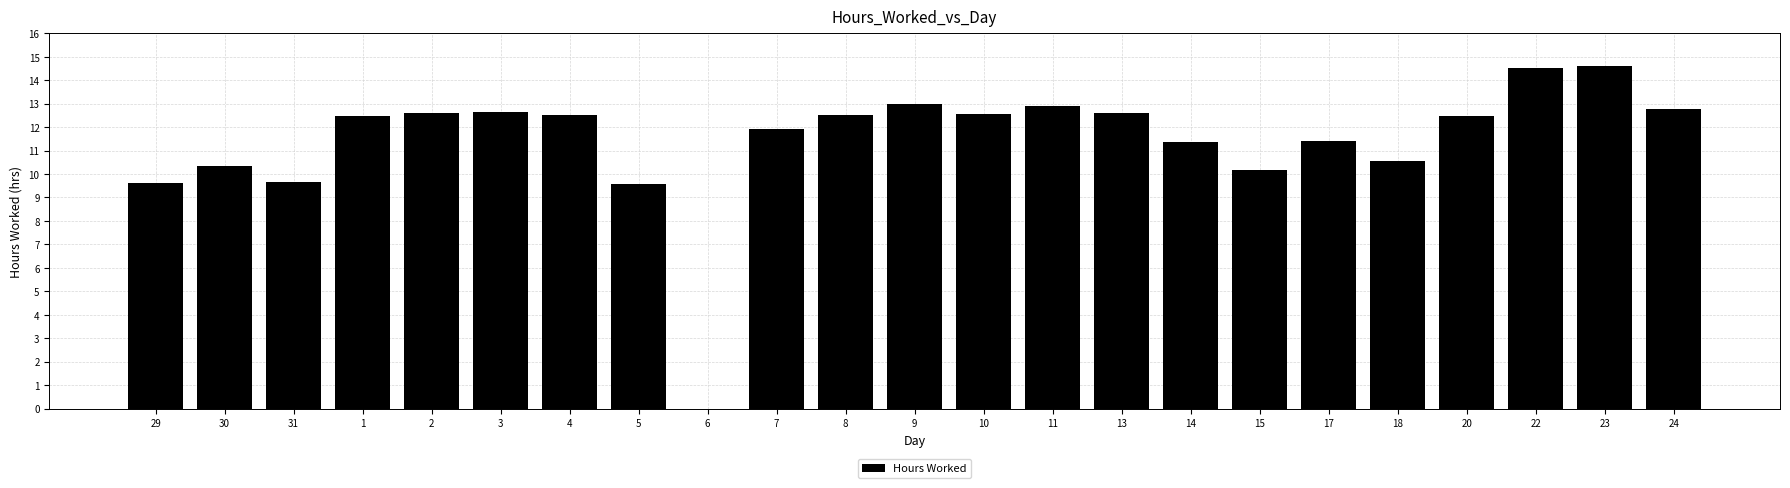

What is the ratio of the value at 24 to the value at 9?

1.0